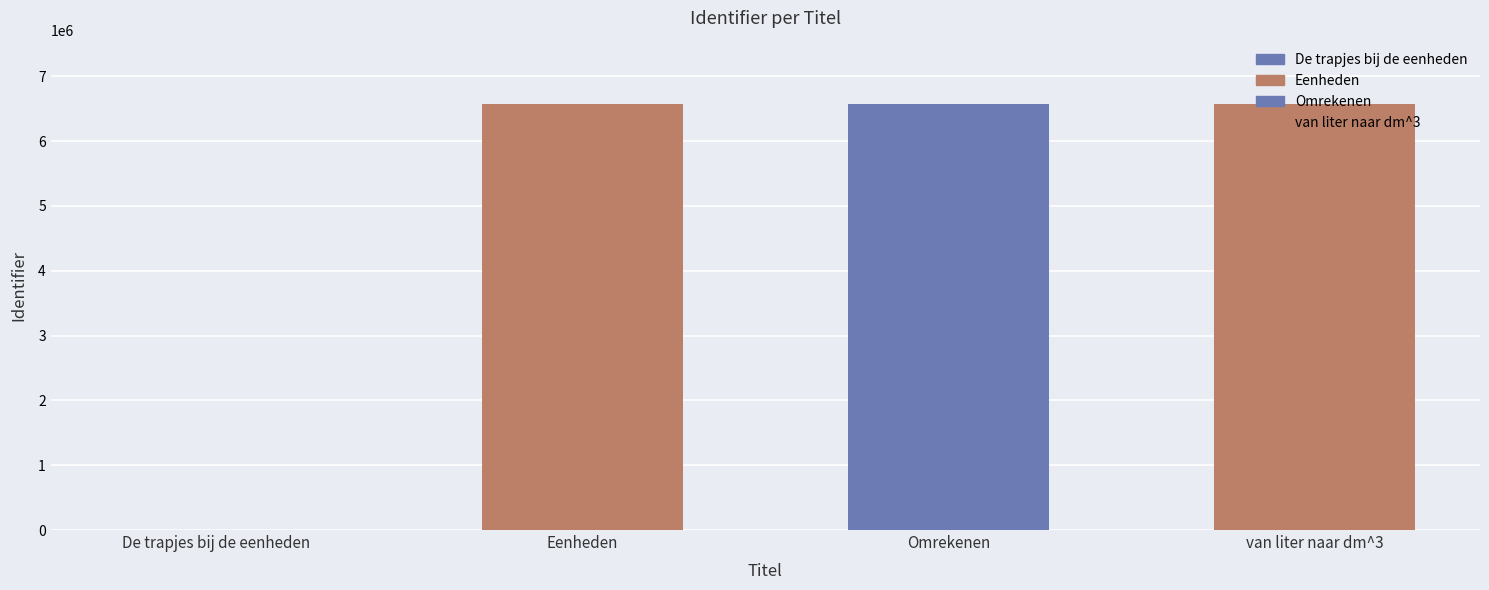

What value does the data have at Omrekenen?

6564068